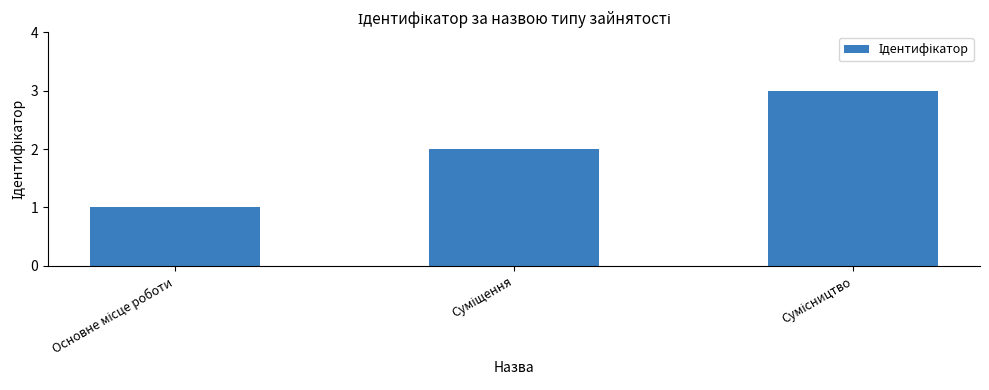

What is the difference between the maximum and minimum values?

2